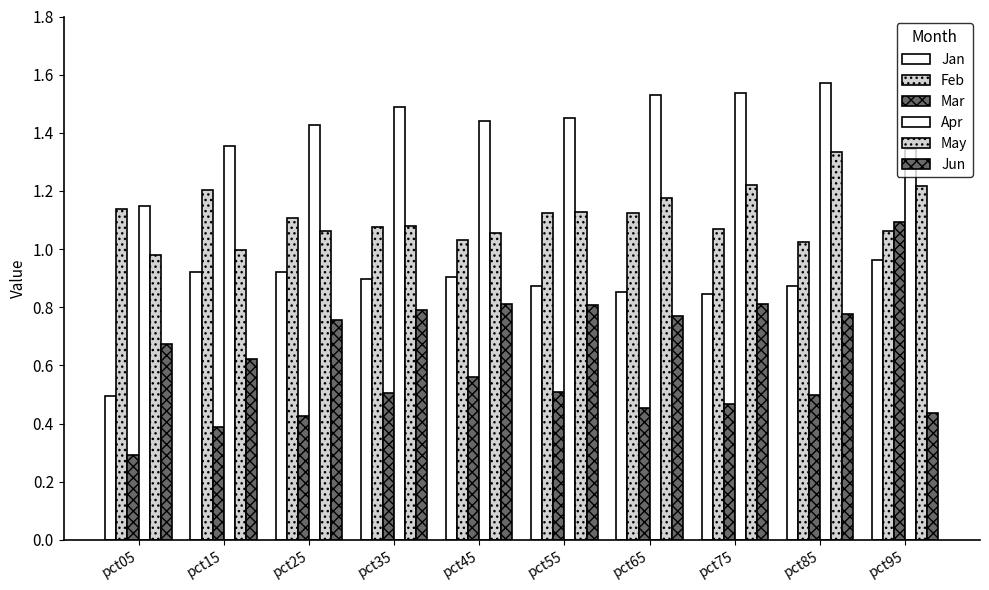

How many groups of bars are there?

10